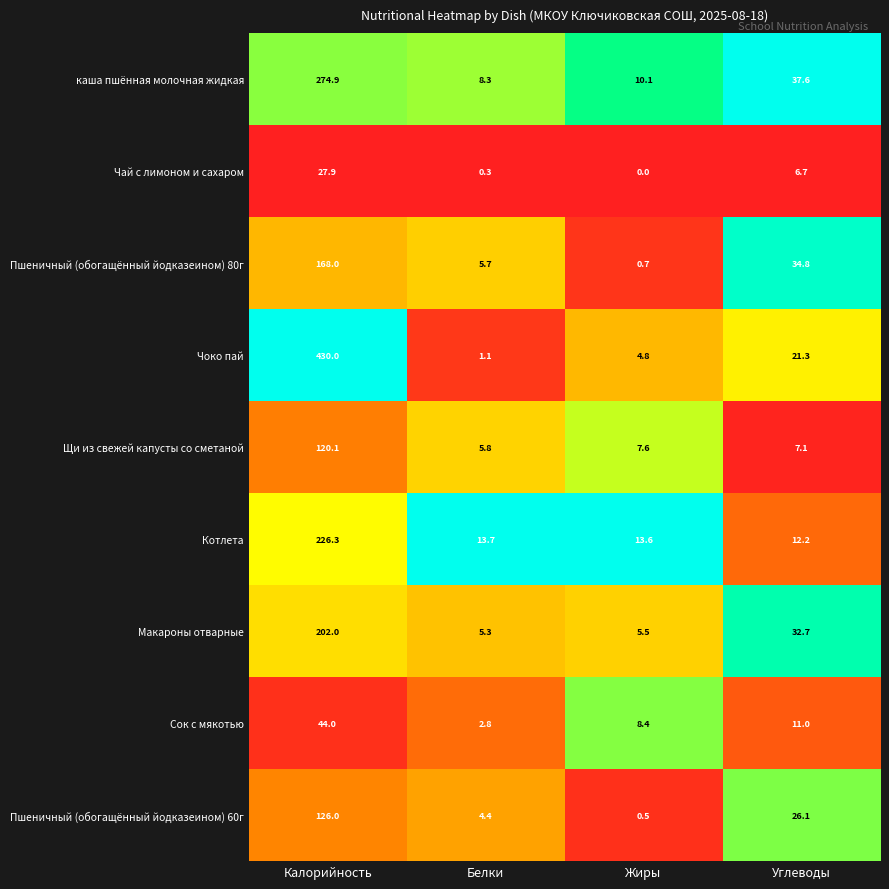

The value of Пшеничный (обогащённый йодказеином) 80г at Калорийность is 168.0. True or false?

True